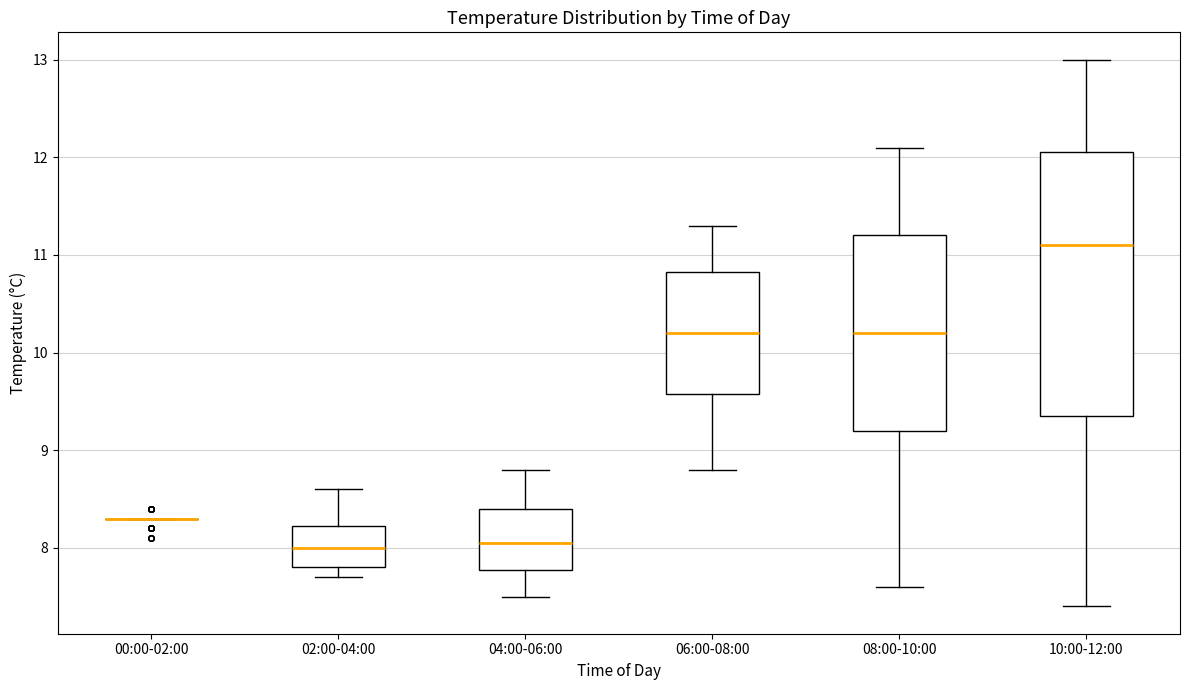

Reading left to right, transcribe this box plot: for each box, give where its median line is, the range the box spans, and where its two whiskers end, as read against the y-axis. The values are not printed on the chart, so give them approximately, as read against the axis.

00:00-02:00: box collapsed to a line at 8.3, whiskers 8.3 to 8.3
02:00-04:00: median 8.0, box 7.8 to 8.2, whiskers 7.7 to 8.6
04:00-06:00: median 8.1, box 7.8 to 8.4, whiskers 7.5 to 8.8
06:00-08:00: median 10.2, box 9.6 to 10.8, whiskers 8.8 to 11.3
08:00-10:00: median 10.2, box 9.2 to 11.2, whiskers 7.6 to 12.1
10:00-12:00: median 11.1, box 9.4 to 12.1, whiskers 7.4 to 13.0